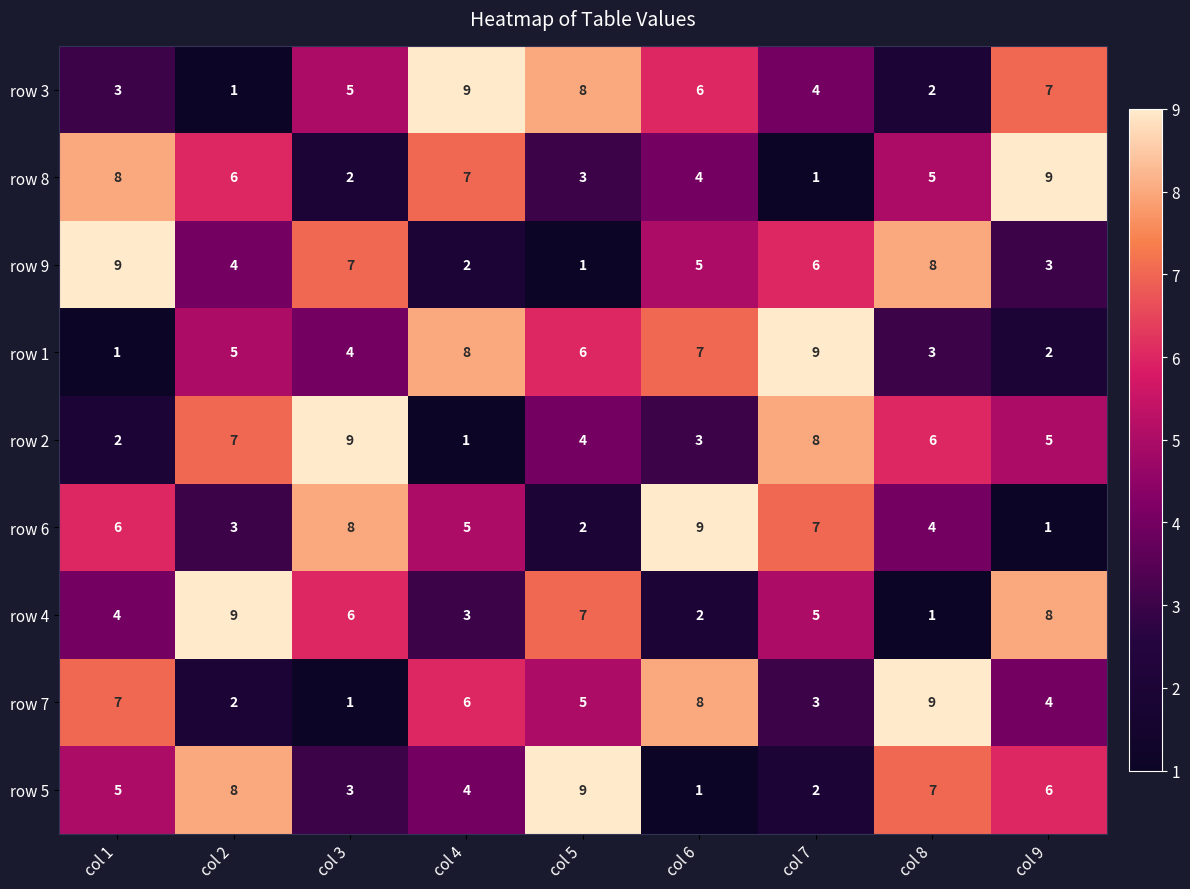

Is it true that row 5 equals 6 at col 9?

True